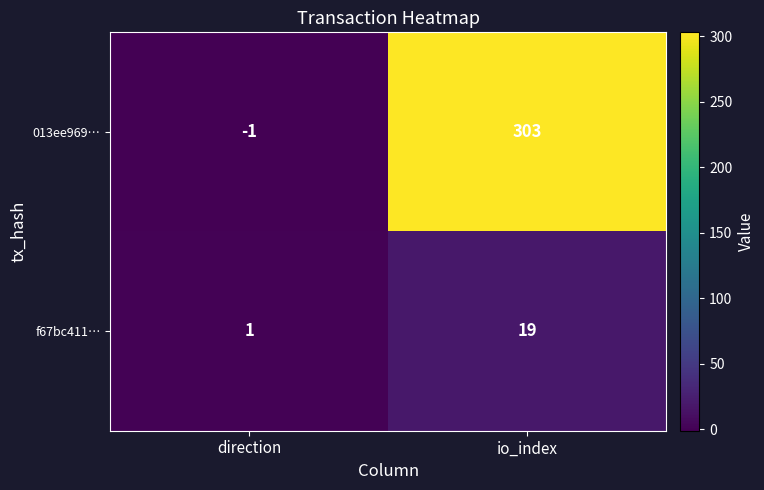

At which label is 013ee969… closest to 151?

direction